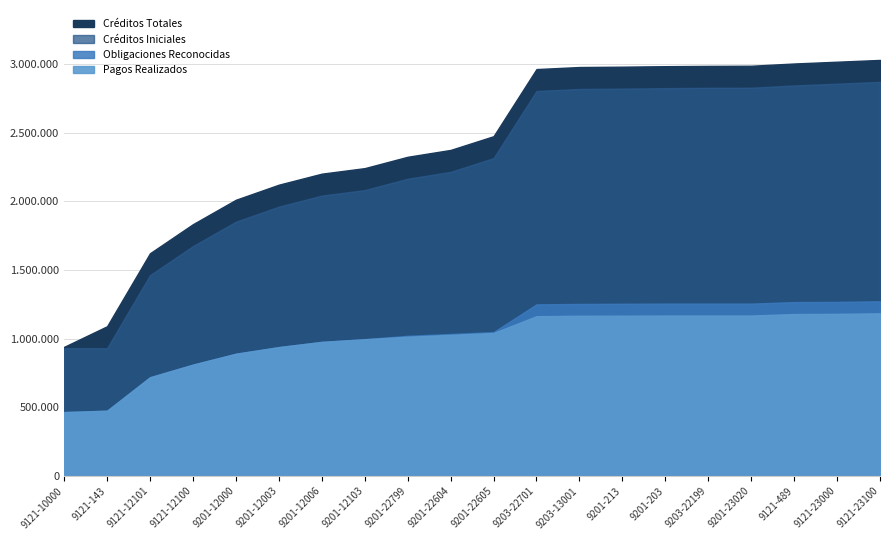

Count the number of categories in the chart.

20